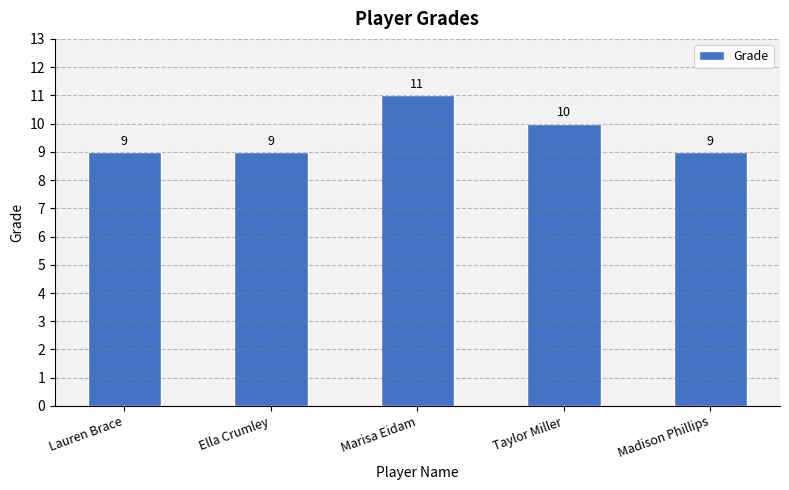

What is the label of the 3rd bar from the right?

Marisa Eidam